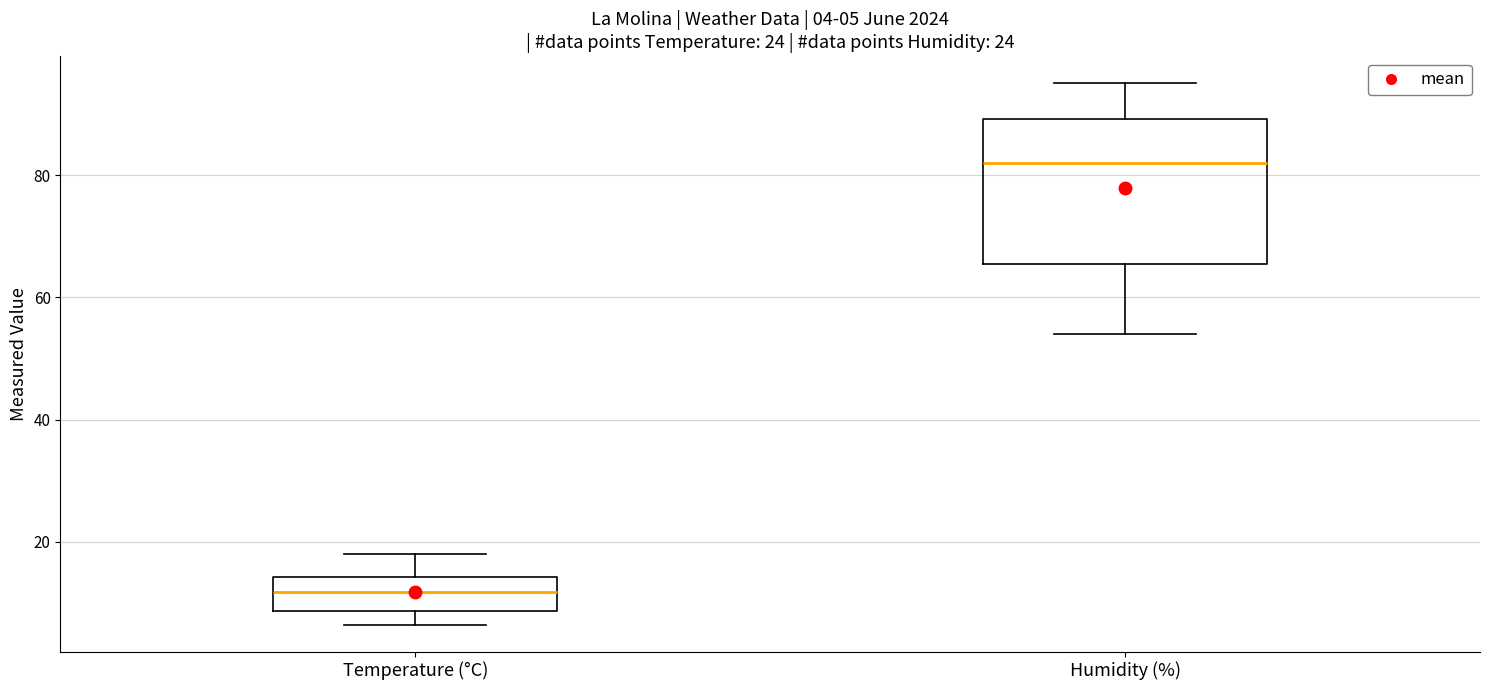

Comparing the boxes themselves (not the whiskers), which one is the tallest?

Humidity (%)